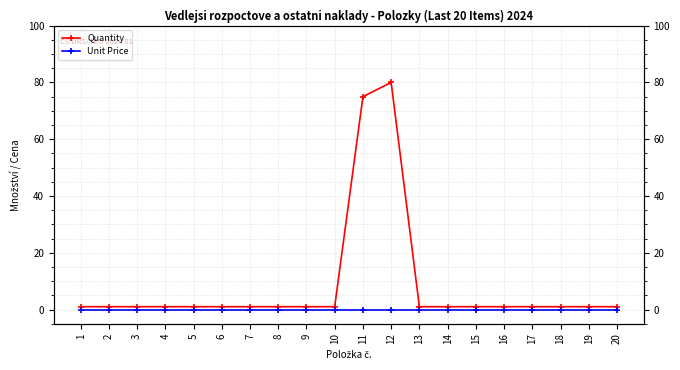

What are all the series names shown in the legend?

Quantity, Unit Price